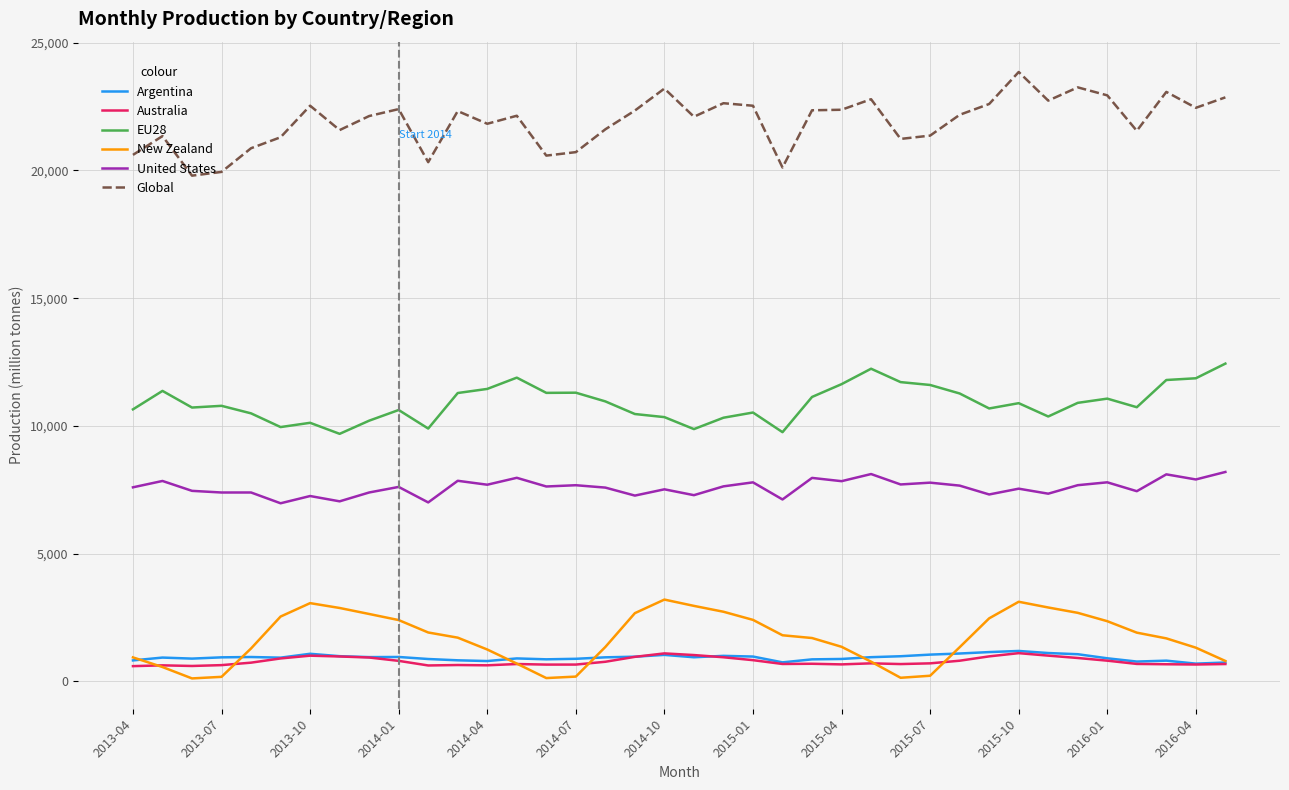

Which series has the largest total across all categories?

Global